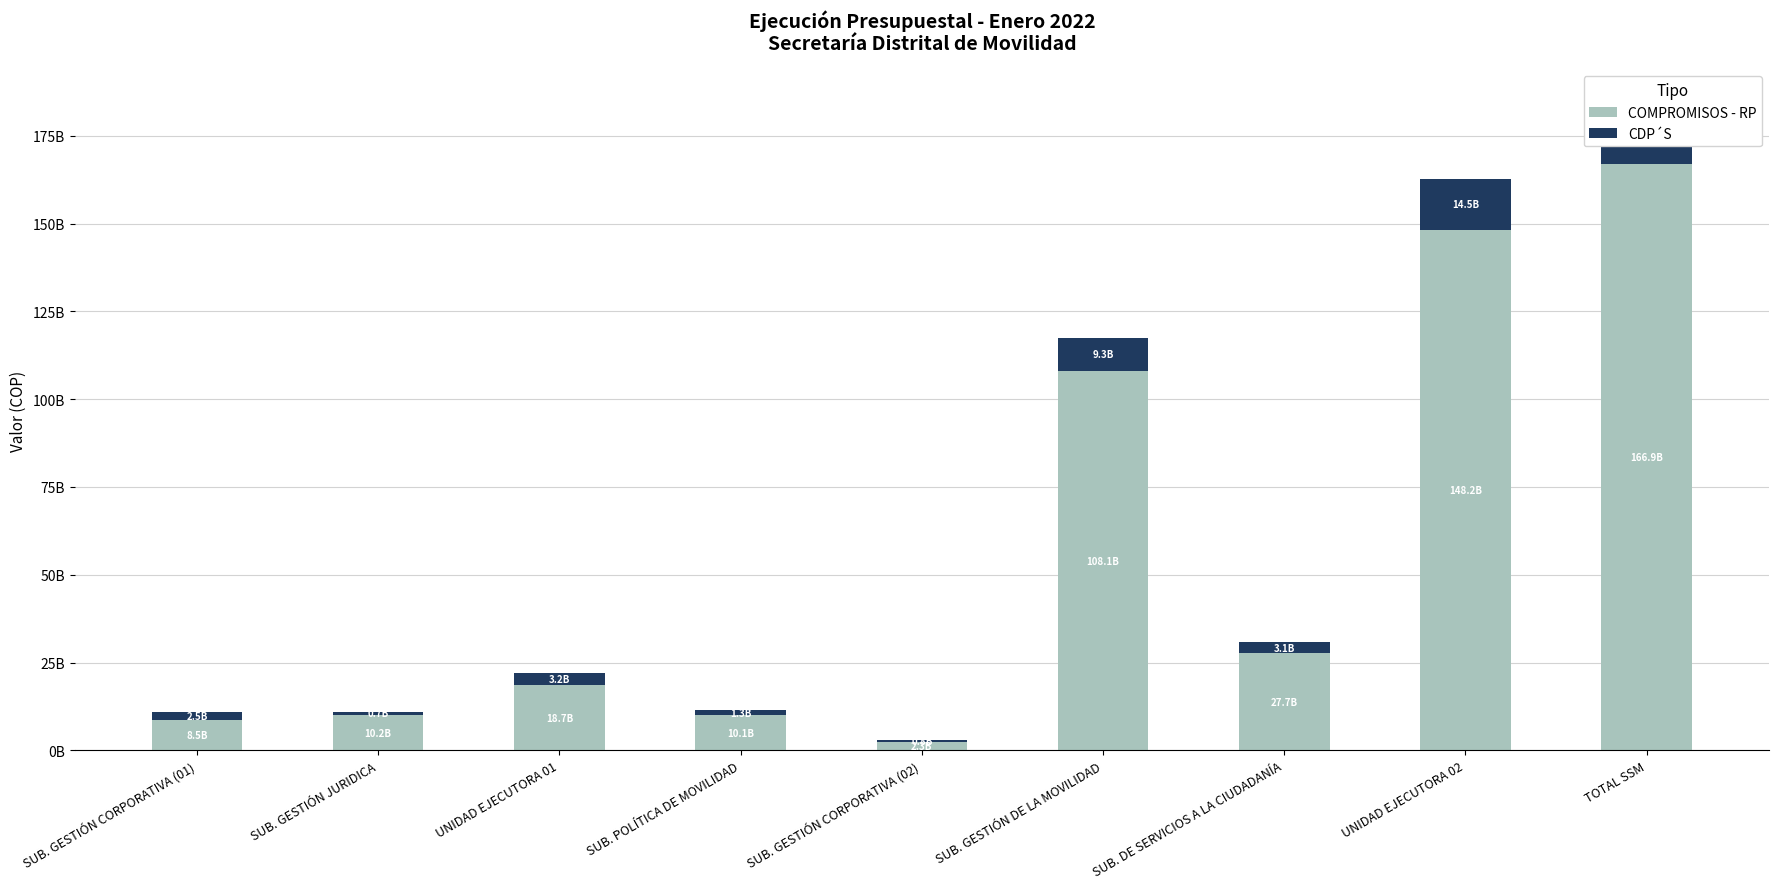

What is the difference between the maximum and second lowest values in the COMPROMISOS - RP series?

158354900114